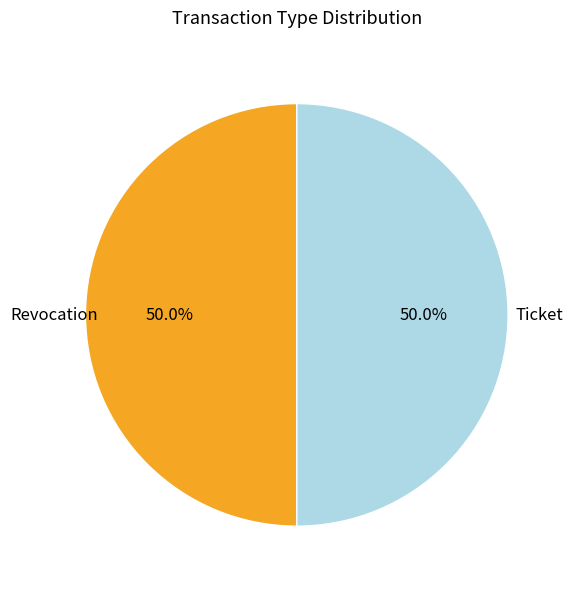

Approximately how many times larger is the value at Ticket compared to Revocation?

1.0